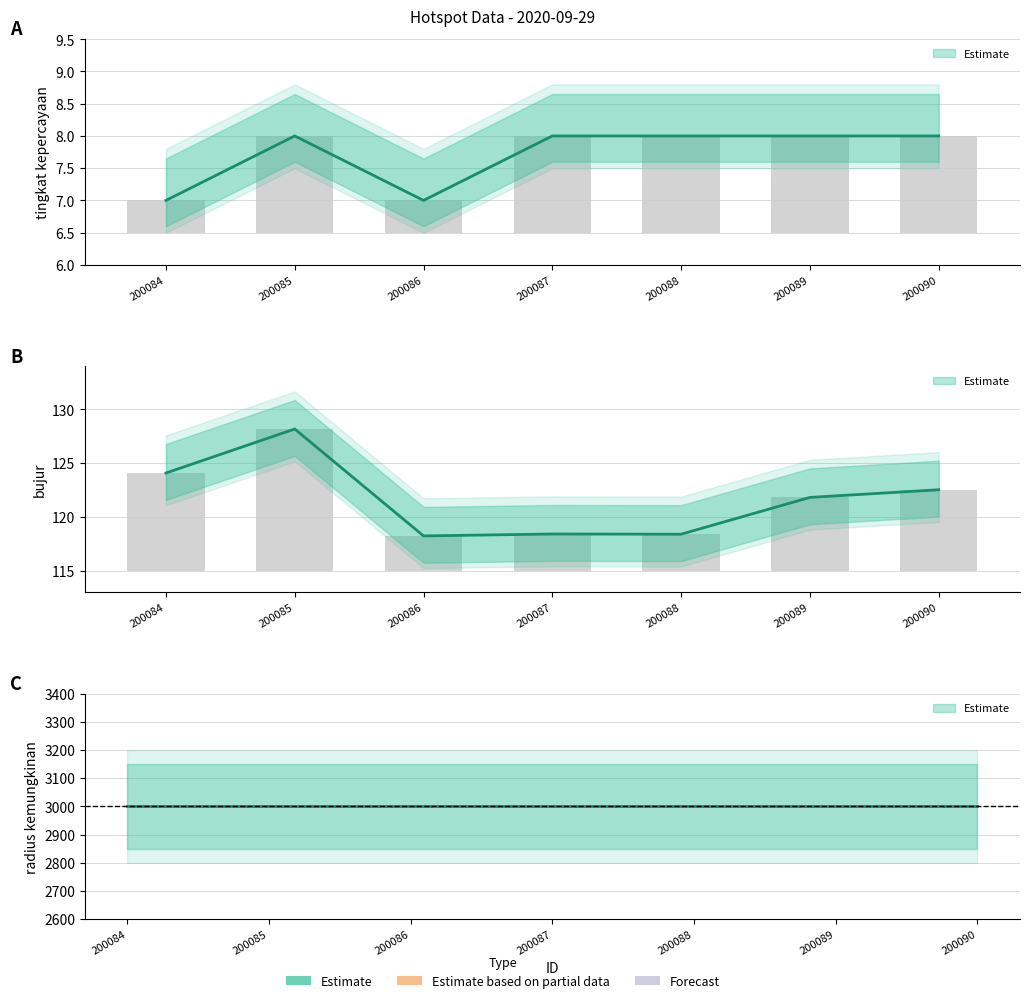

Does the chart contain stacked bars?

No